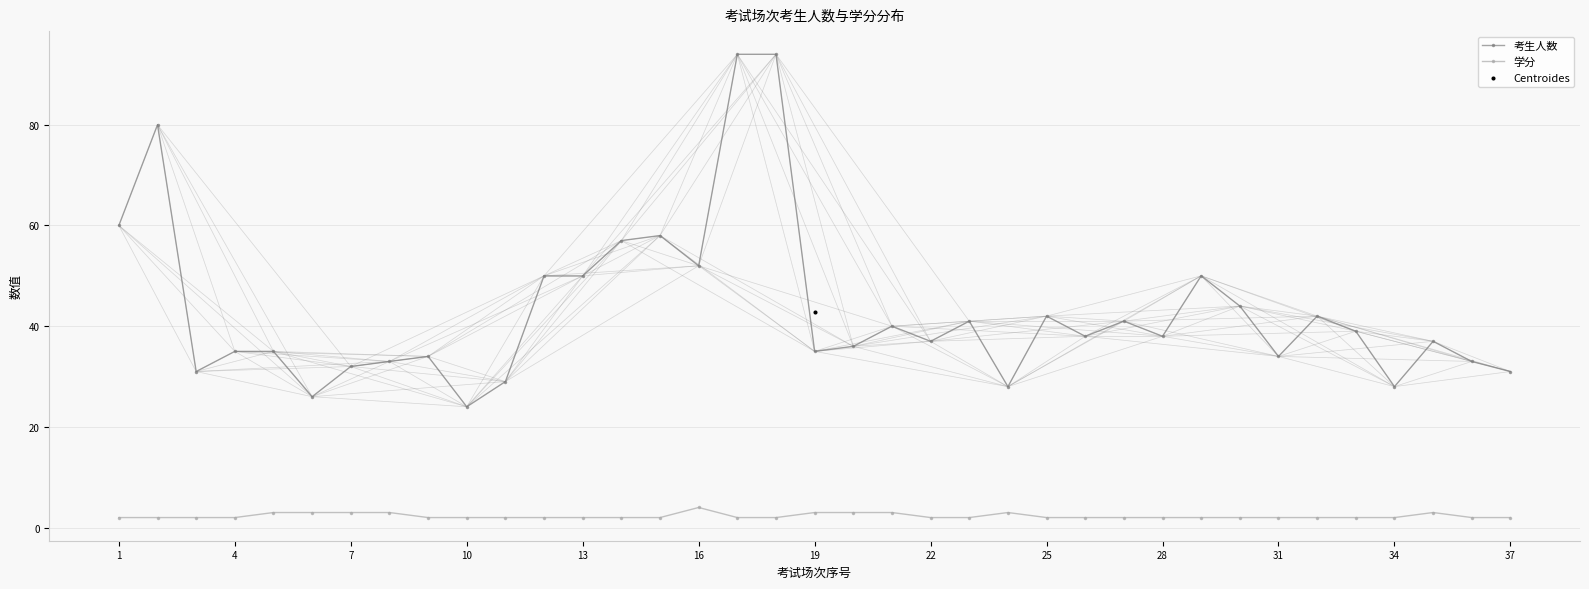

Which series has the widest spread of Y values?

考生人数